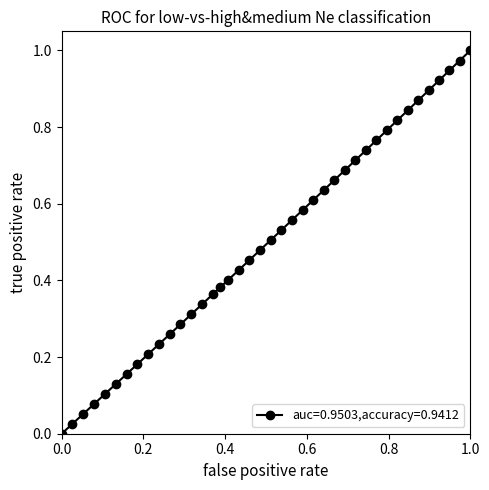

What is the sum of all values?

19.9